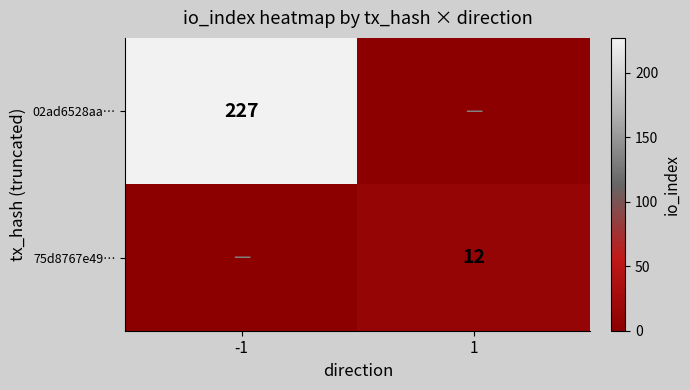

Is the value of 02ad6528aa… at -1 greater than the value of 75d8767e49… at 1?

Yes